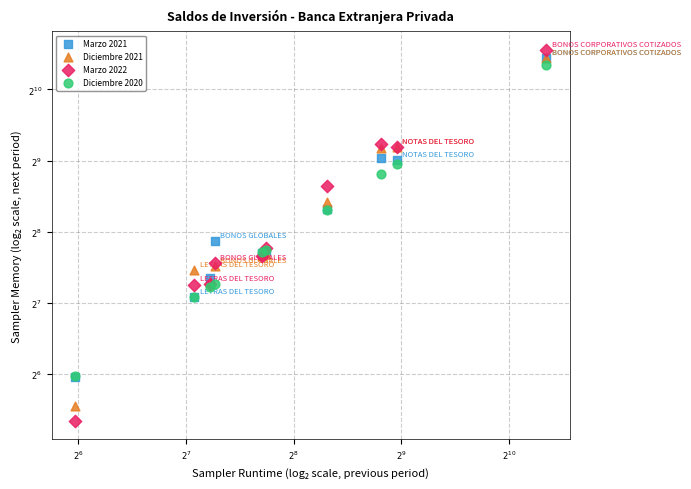

Which series contains the highest Y value?

Marzo 2022